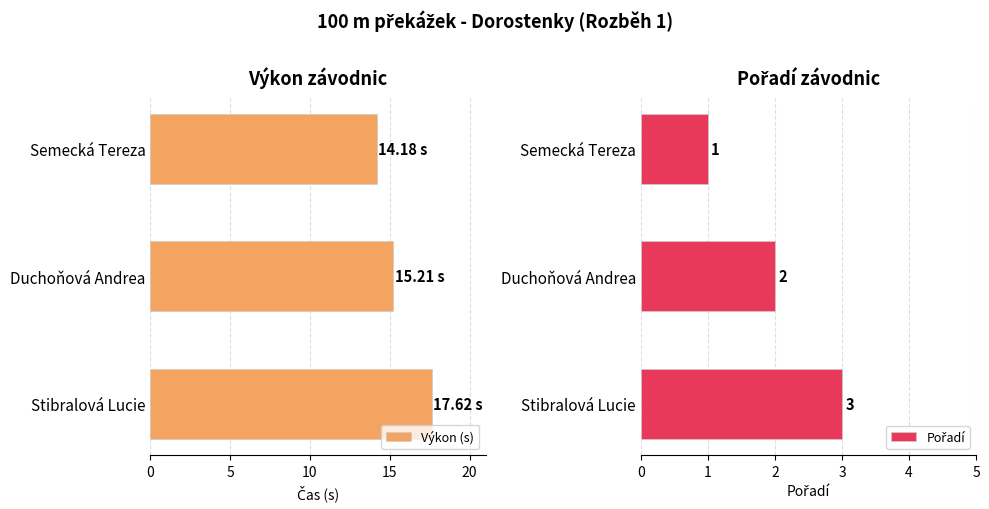

List the series in order of their overall mean, lowest first.

Pořadí, Výkon (s)